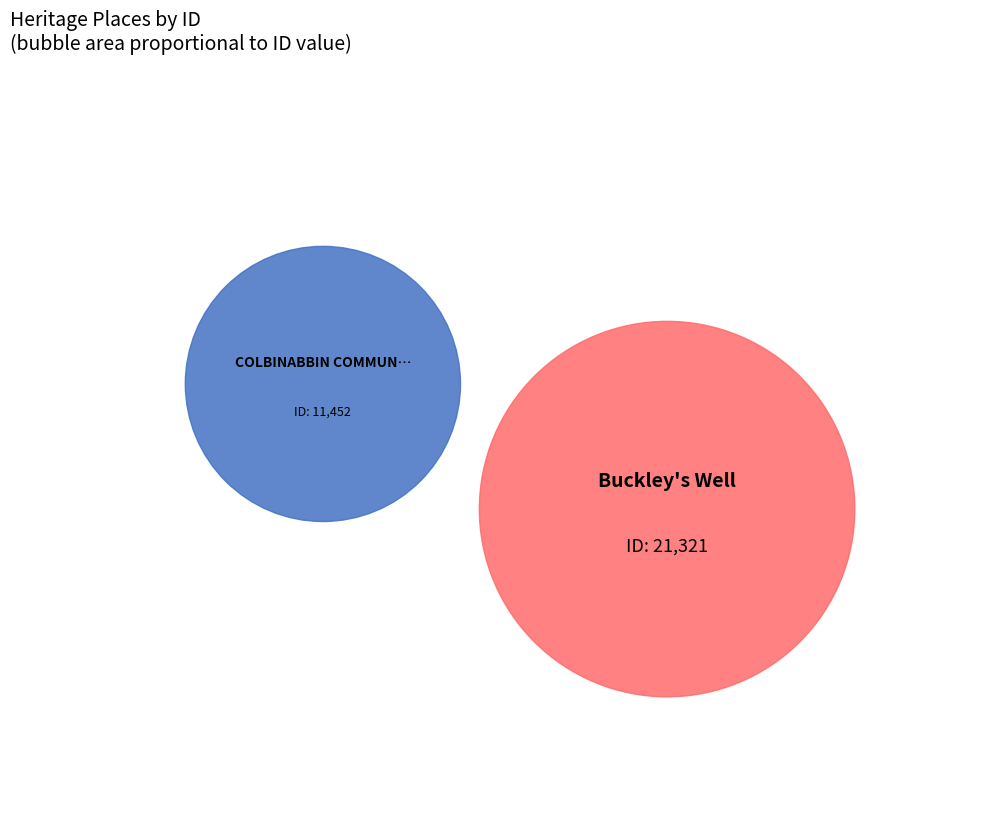

What percentage is the Buckley's Well slice, to the nearest percent?

65%